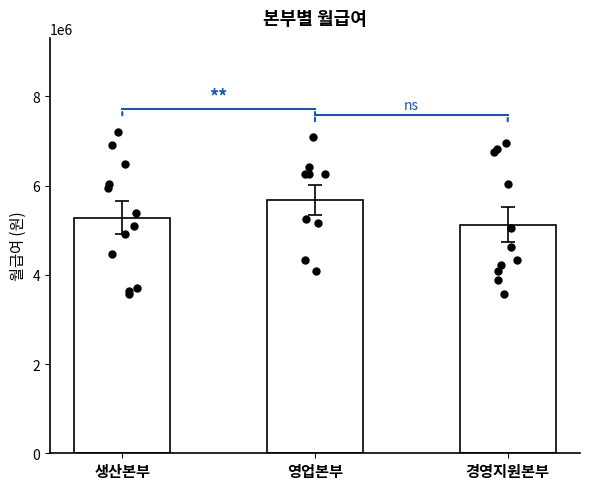

What is the change in value from 영업본부 to 경영지원본부?

-552828.3